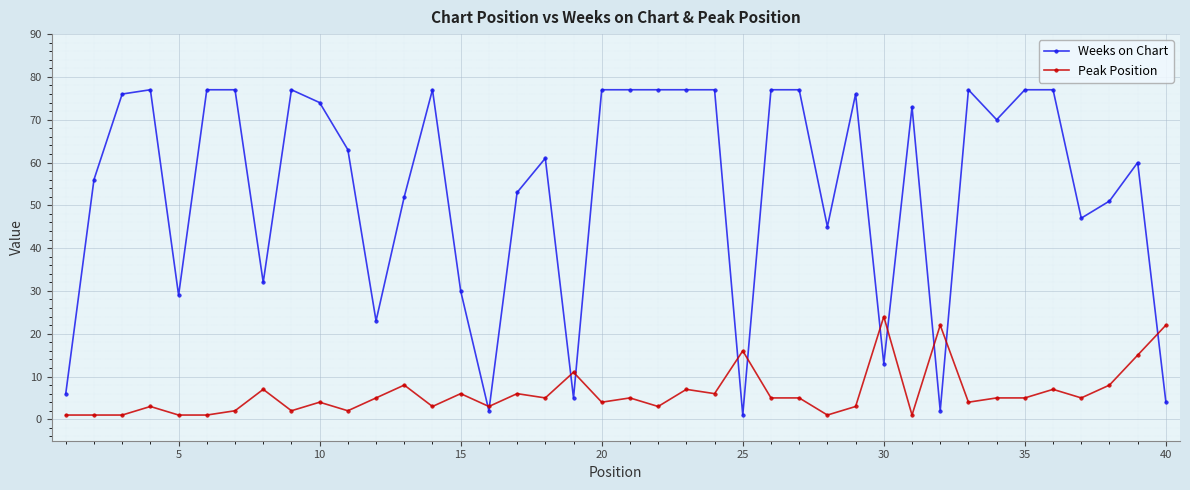

What is the maximum value for Weeks on Chart?

77